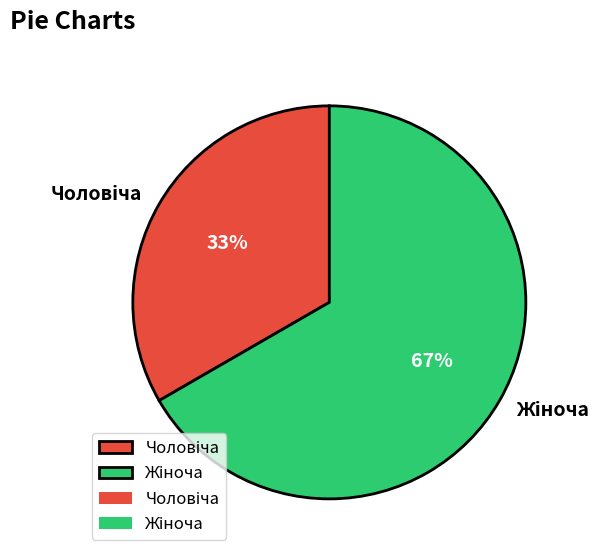

Is there a majority slice in this chart?

Yes